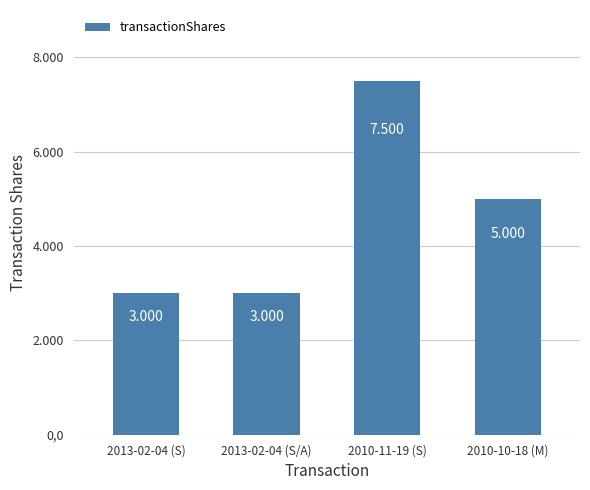

What is the difference between the maximum and minimum values?

4500